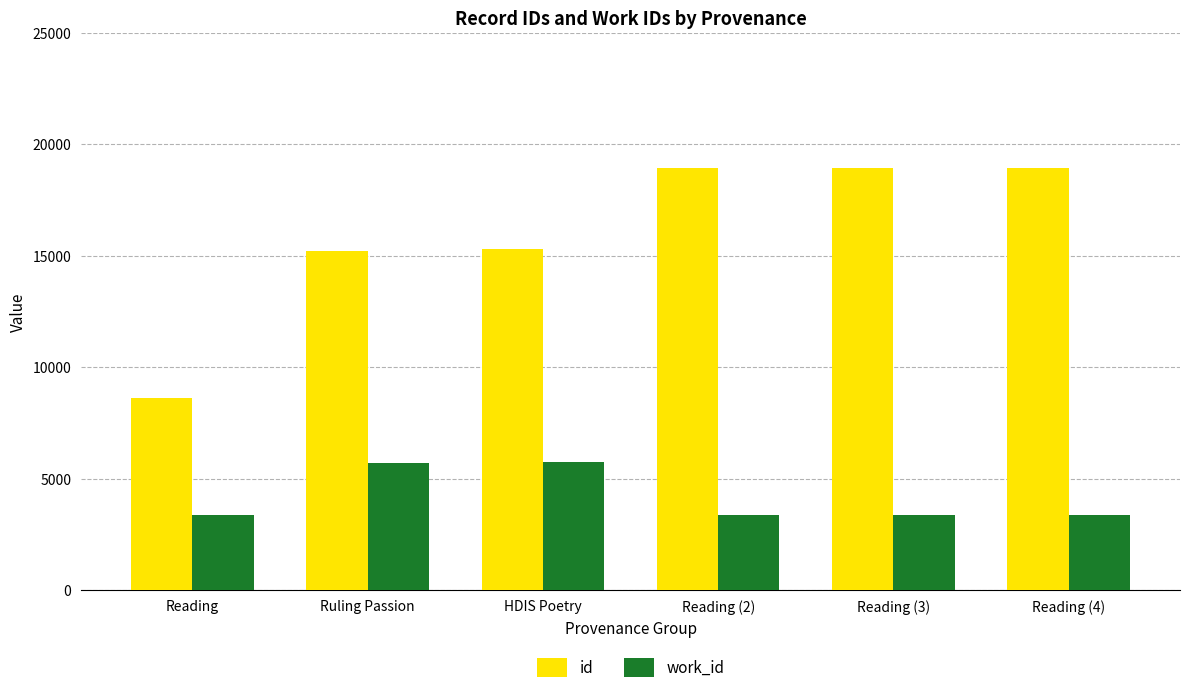

What is the difference between the second highest and minimum values in the id series?

10318